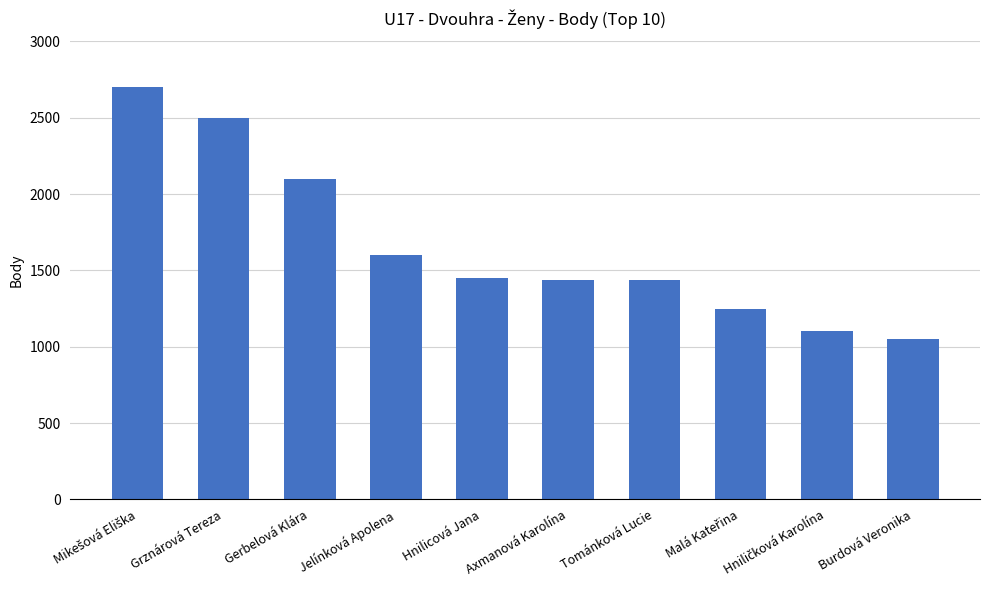

What value does the data have at Hnilicová Jana, to the nearest 10?

1450